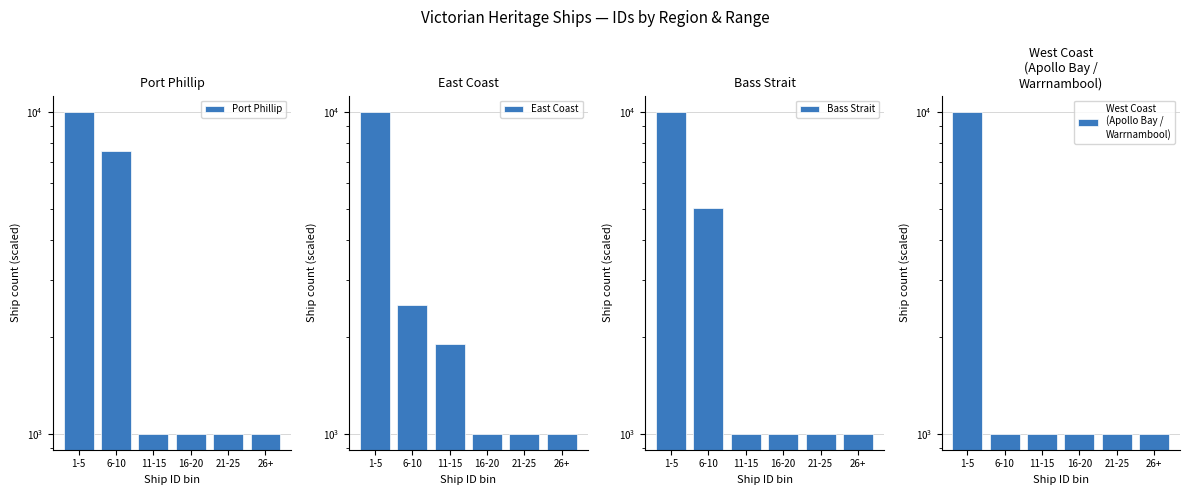

At which label does East Coast first exceed 1892?

1-5